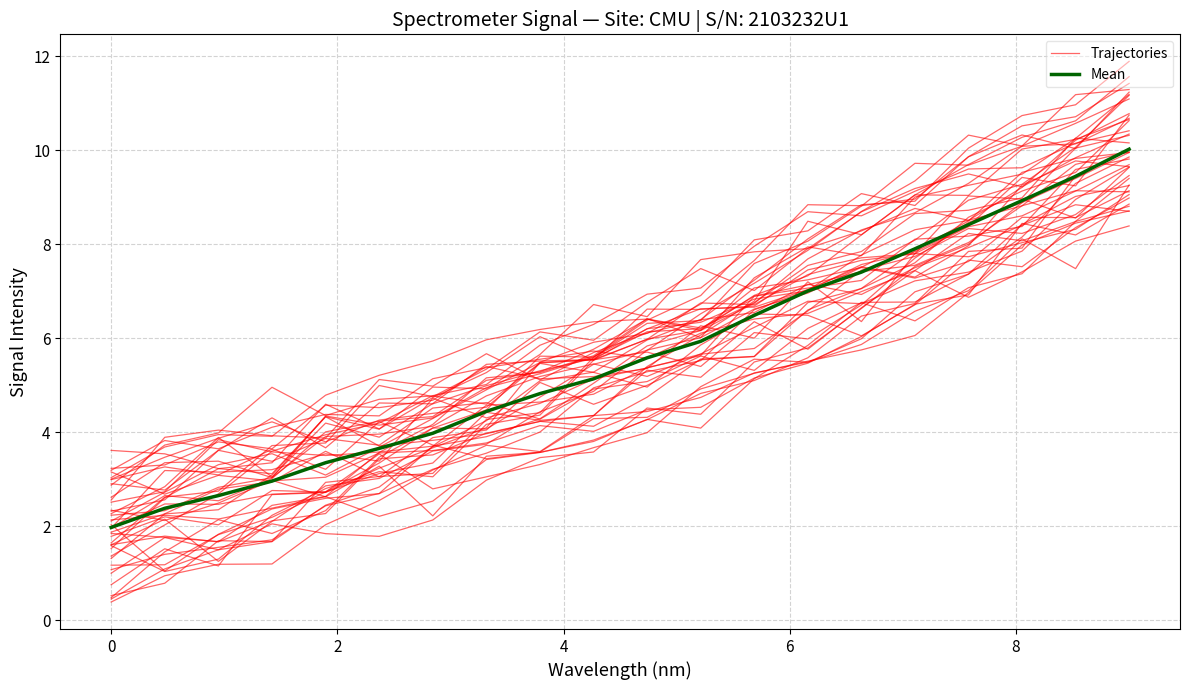

How many times do Mean and Trajectories cross each other?

3